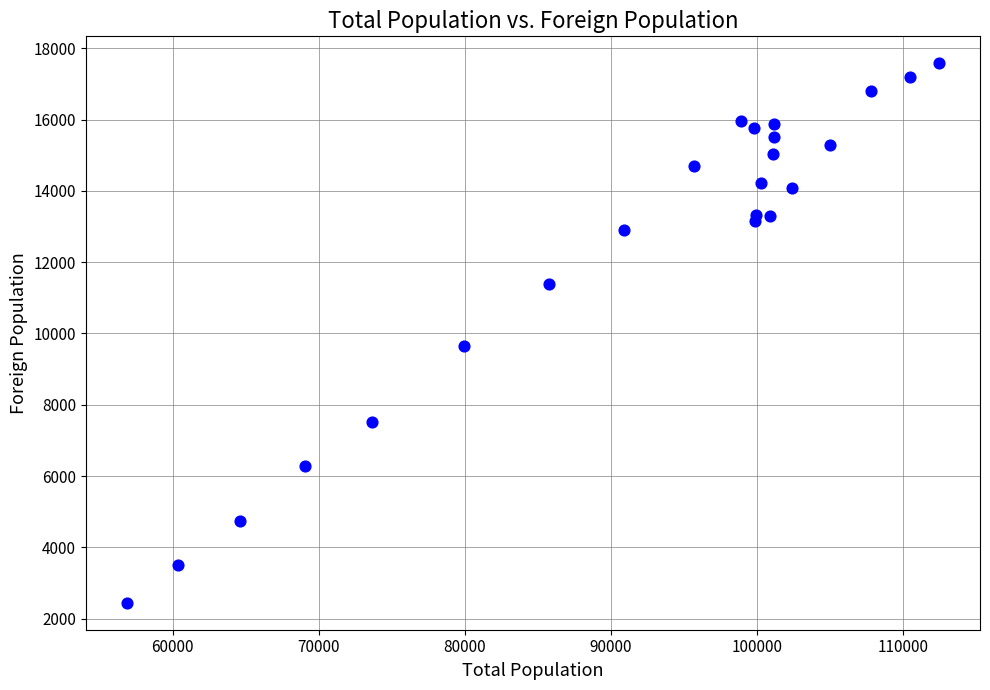

What Y value in the scatter plot is closest to 10012?

9654